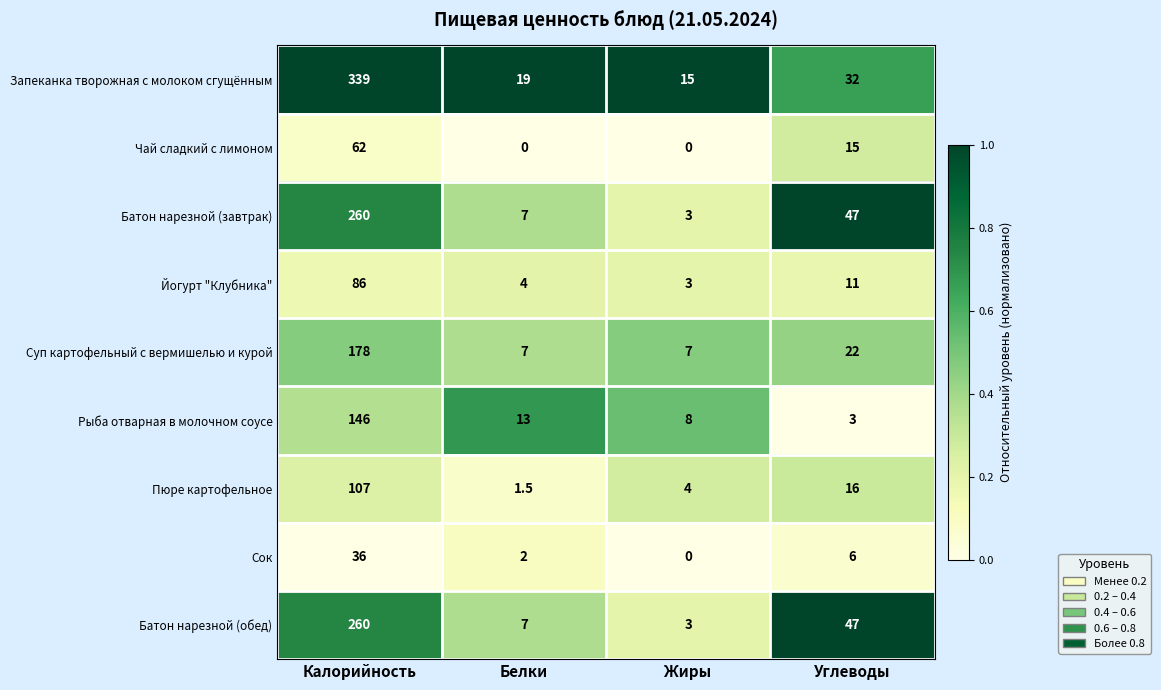

Is the value of Сок at Жиры greater than the value of Йогурт "Клубника" at Калорийность?

No